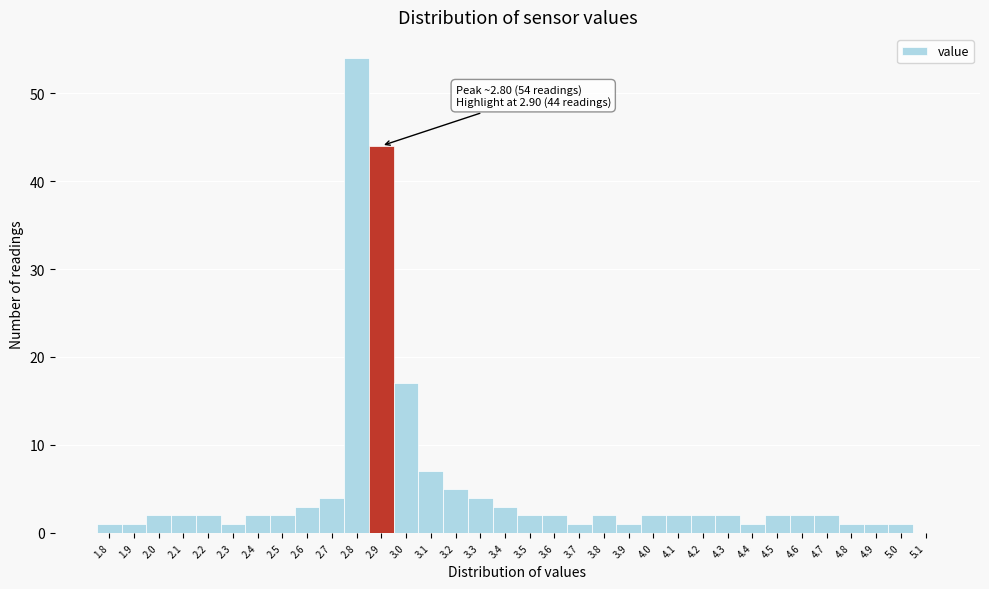

Over which range of the x-axis is the bar tallest?

2.75 to 2.85